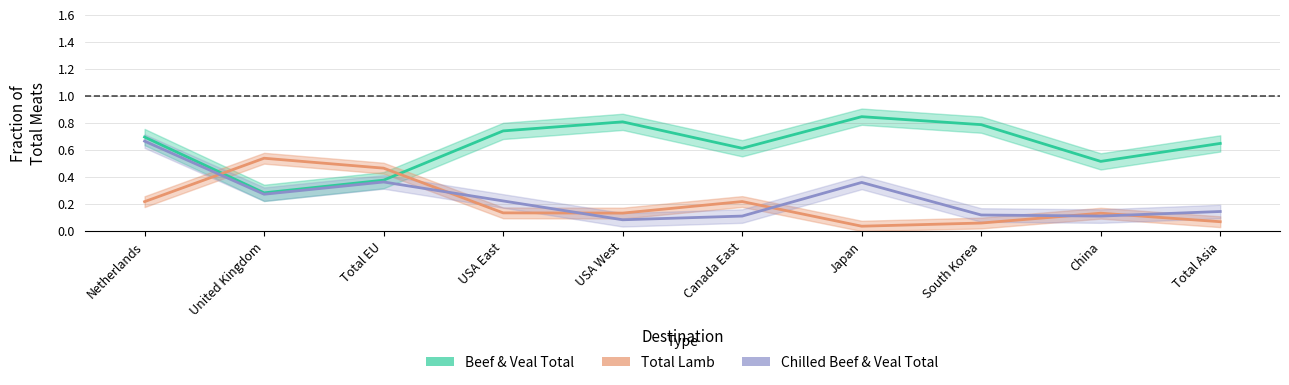

Reading left to right, list all the values displayed in this chart.

Beef & Veal Total: 0.7	0.3	0.4	0.7	0.8	0.6	0.8	0.8	0.5	0.6
Total Lamb: 0.2	0.5	0.5	0.1	0.1	0.2	0.0	0.1	0.1	0.1
Chilled Beef & Veal Total: 0.7	0.3	0.4	0.2	0.1	0.1	0.4	0.1	0.1	0.1